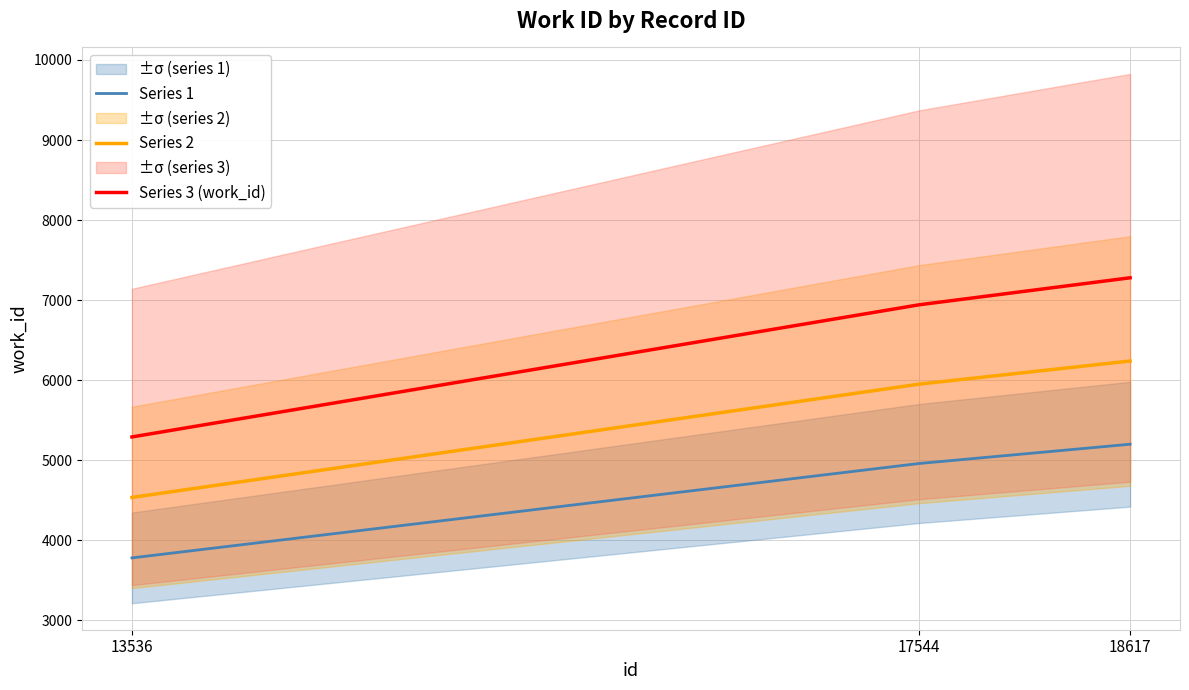

Which series changed the most between 17544 and 18617?

Series 3 (work_id)